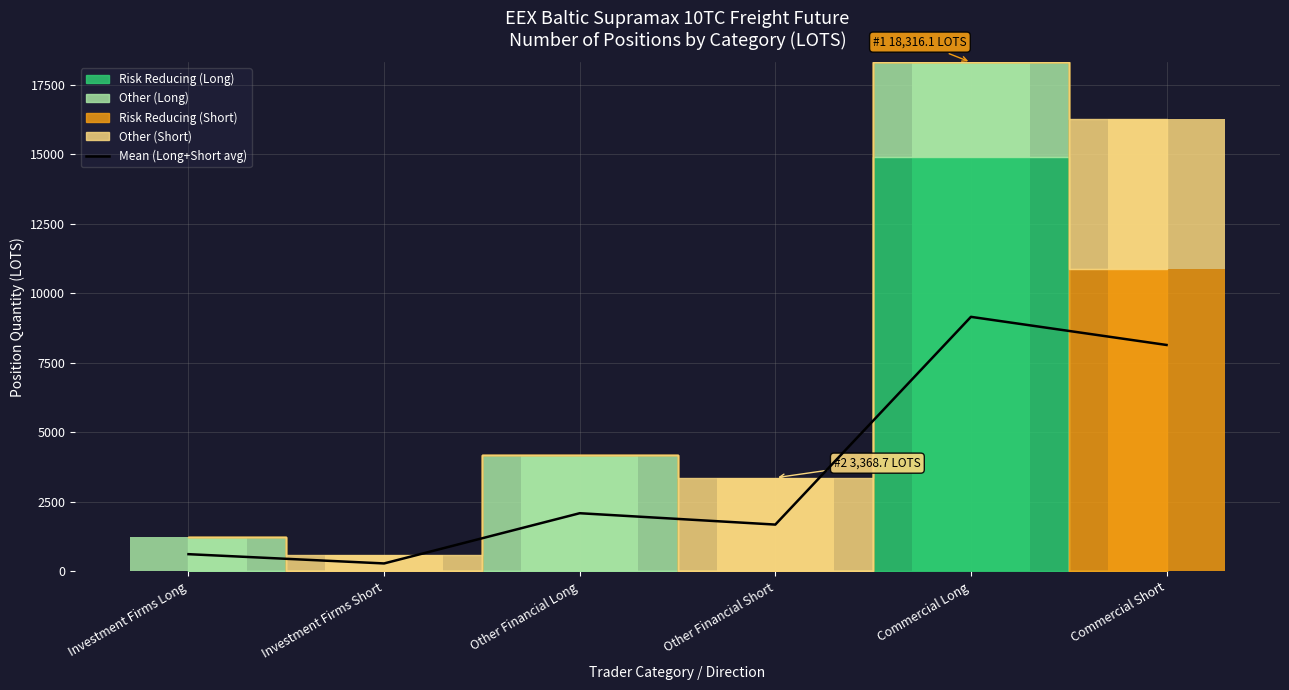

Approximately how many times larger is the value at Commercial Short compared to Other Financial Short?

4.8